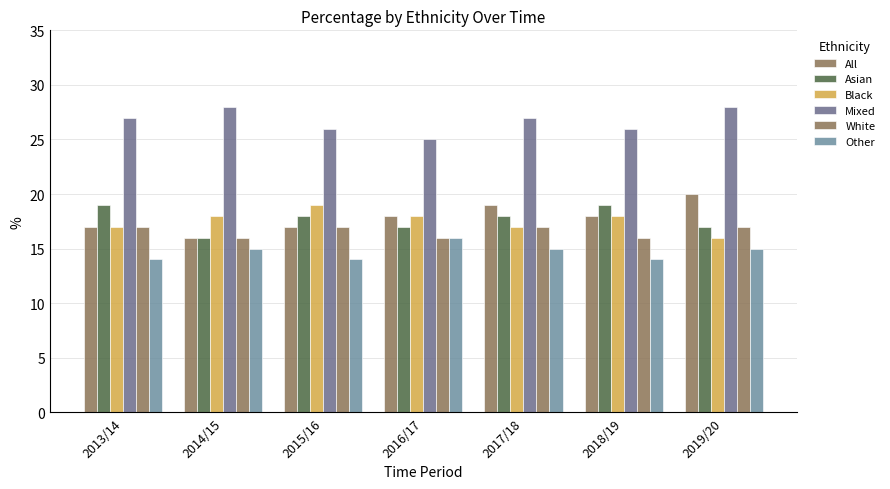

How many data points does each series have?

7